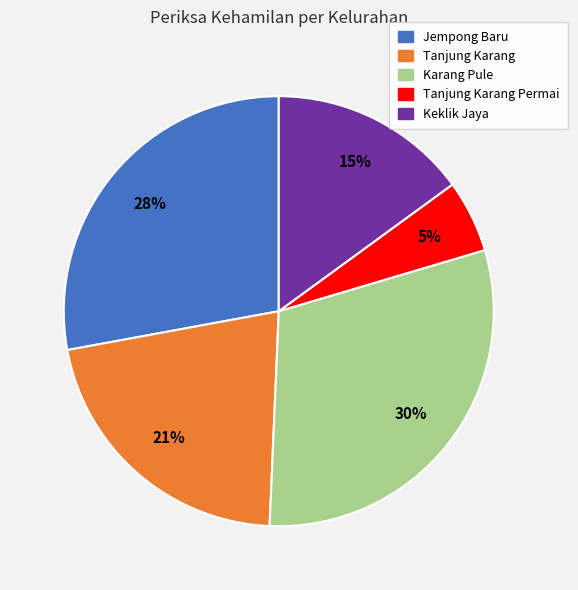

Does any single category account for the majority?

No